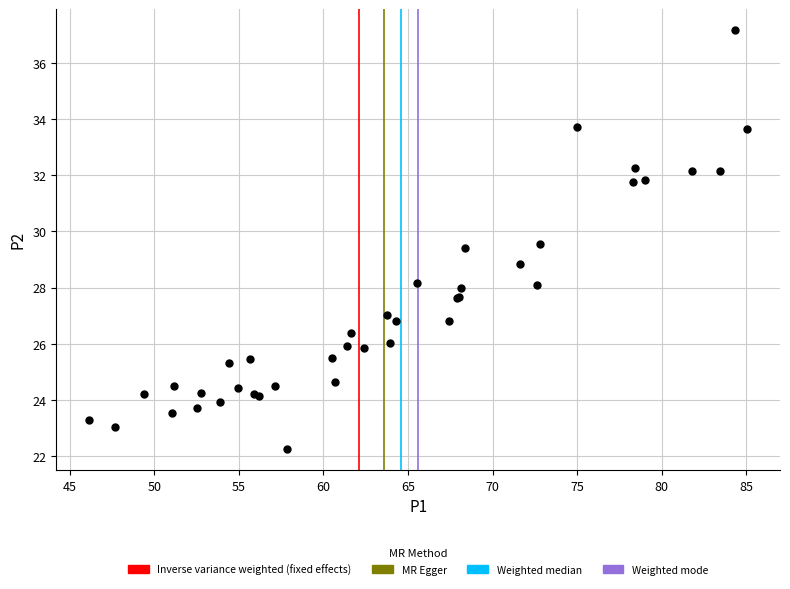

What Y value in the scatter plot is closest to 29?

28.8